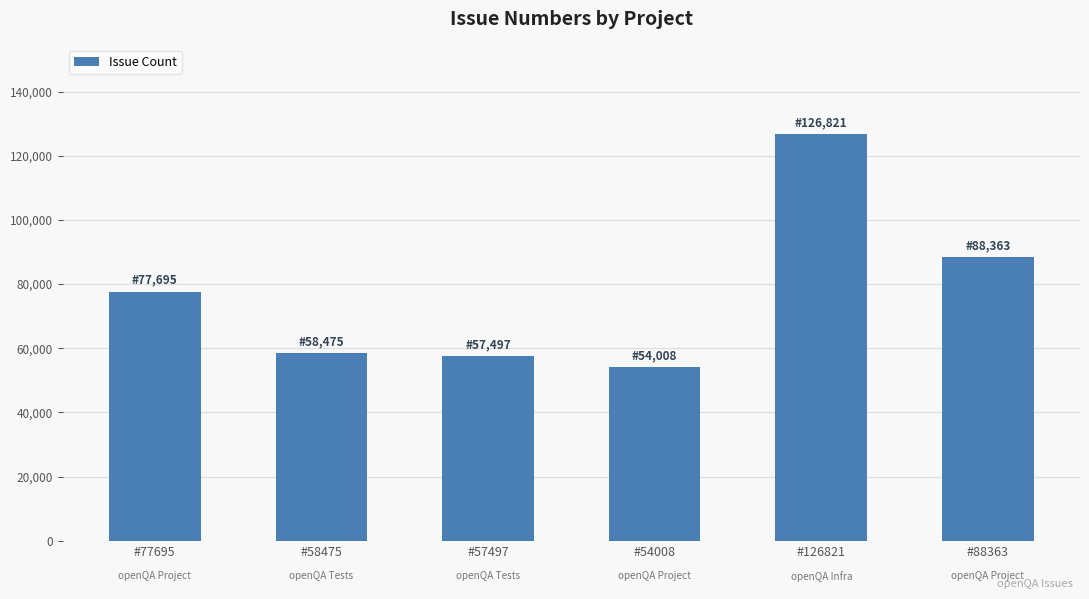

Is it true that the value at #57497 is 24609?

False